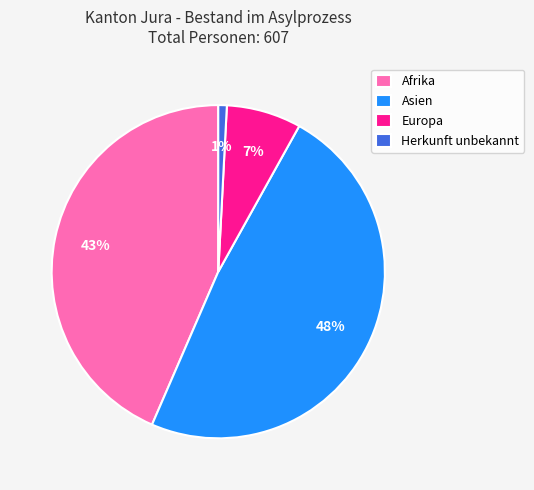

Is it true that Afrika is 30% of the pie?

False